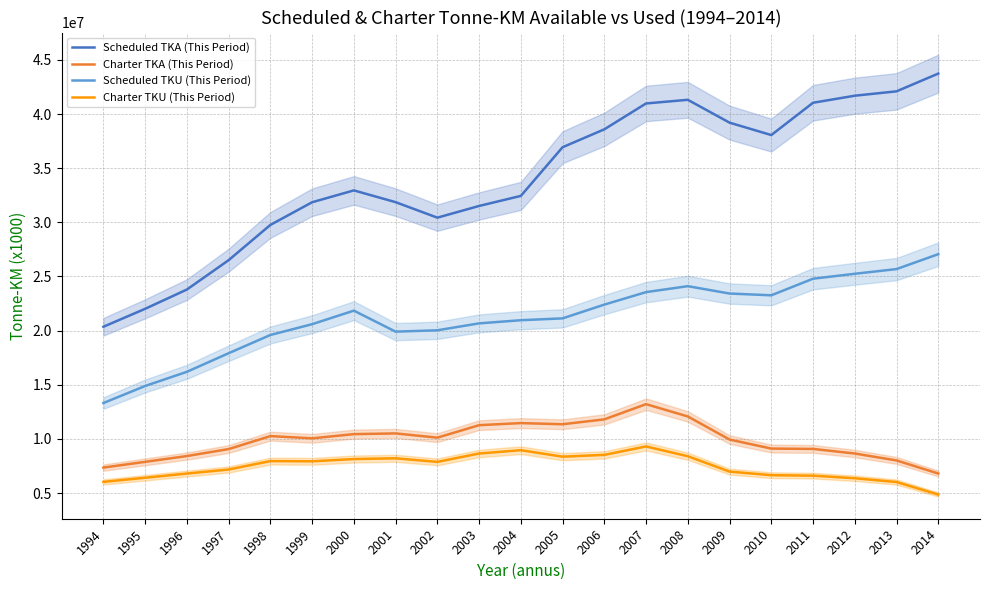

True or false: Charter TKU (This Period) and Scheduled TKA (This Period) intersect in this chart.

False